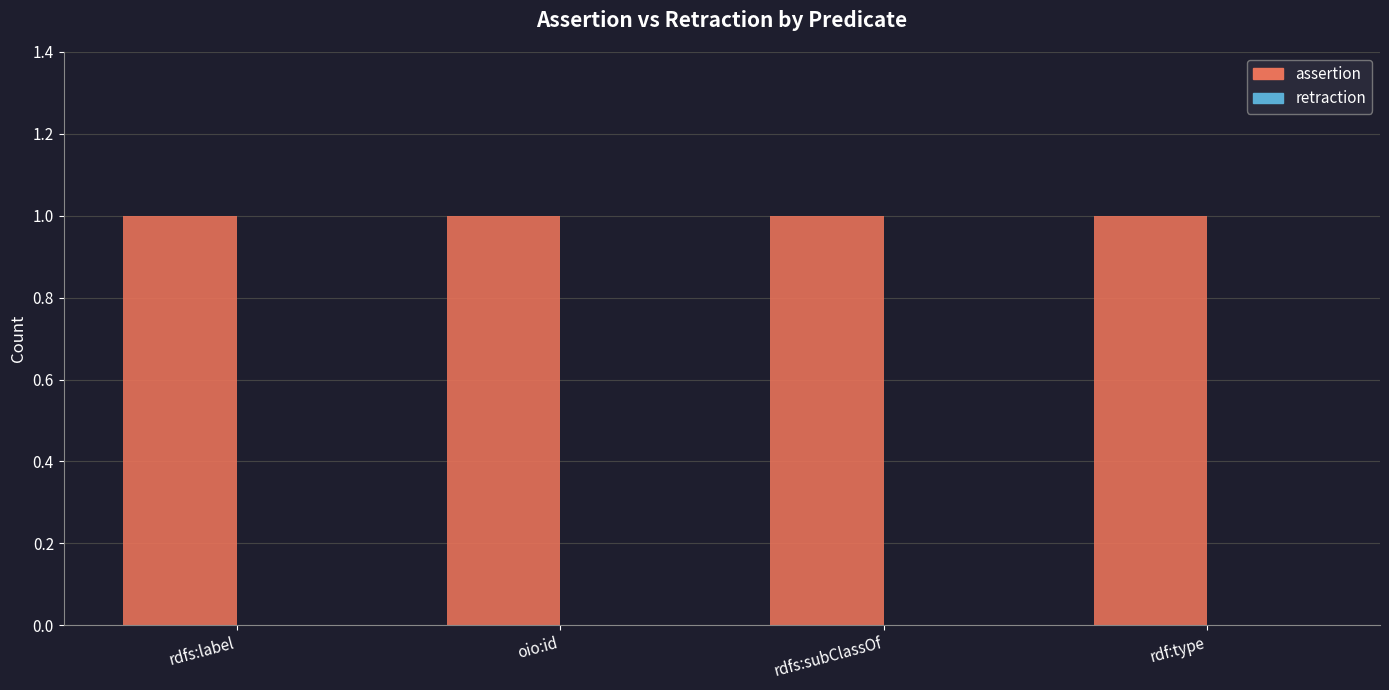

List the series in order of their peak value, highest first.

assertion, retraction